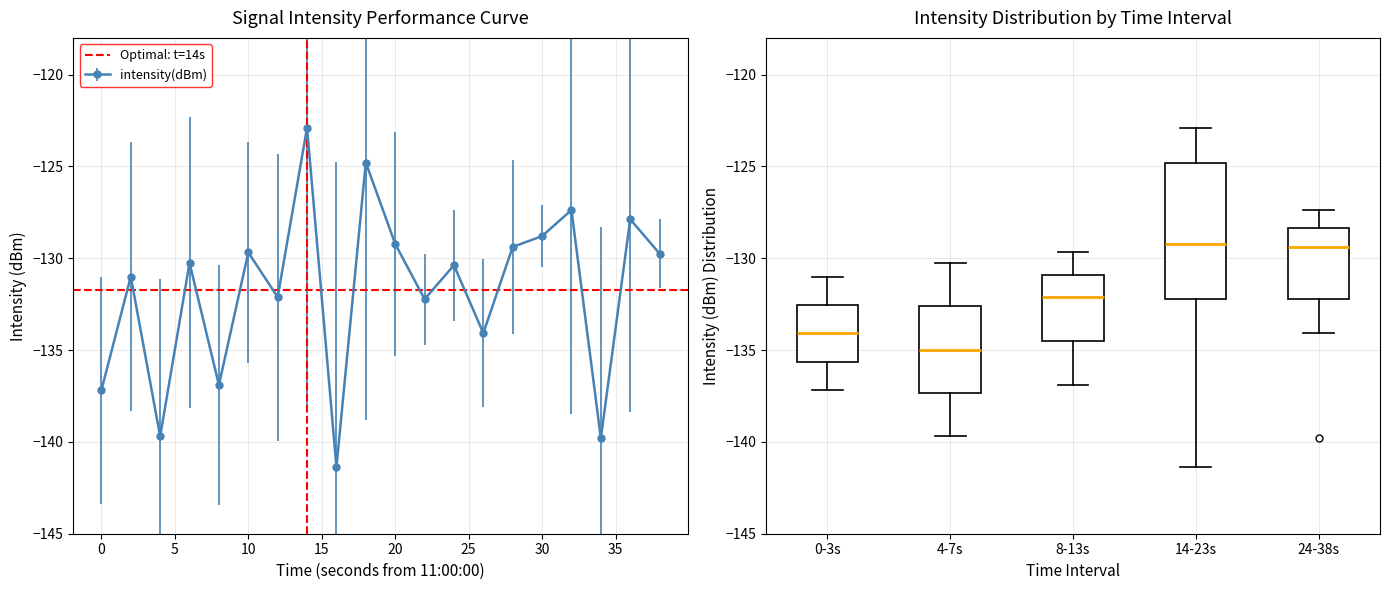

Reading left to right, transcribe all the data shown in this chart.

-137.2	-131.0	-139.7	-130.3	-136.9	-129.7	-132.1	-122.9	-141.4	-124.8	-129.2	-132.2	-130.4	-134.1	-129.4	-128.8	-127.4	-139.8	-127.9	-129.7